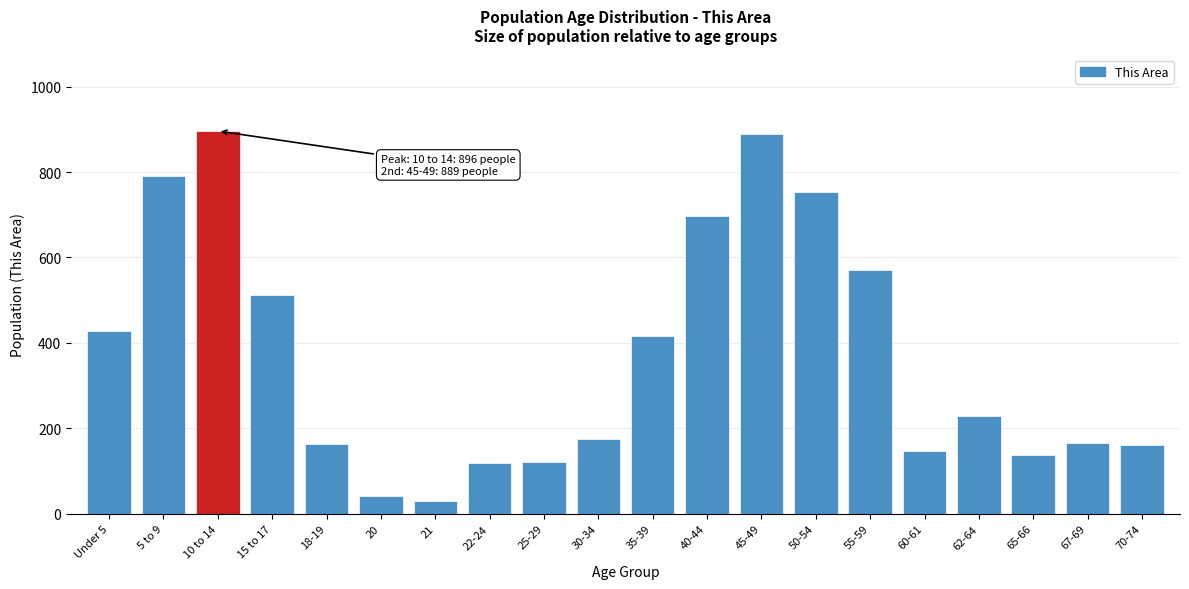

What is the smallest value displayed?

29